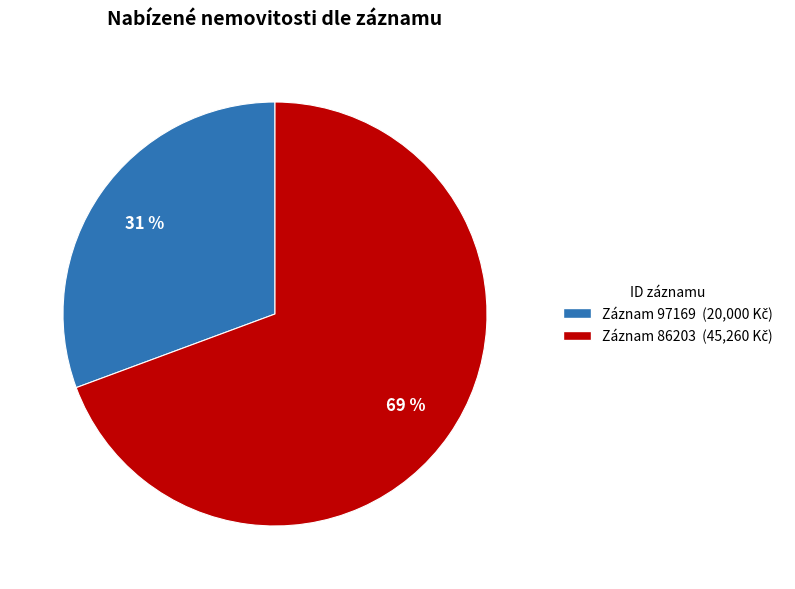

To the nearest percent, what is the average slice percentage?

50%